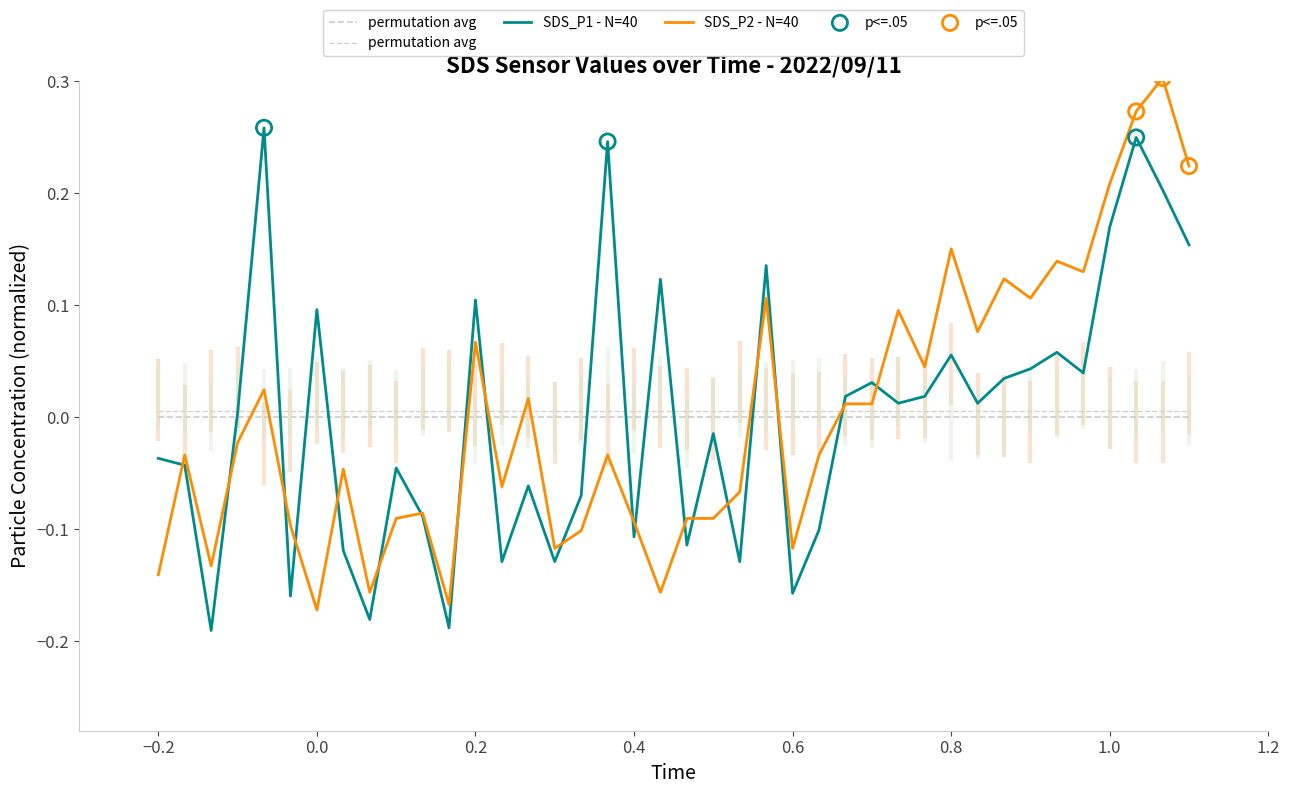

Which series has the widest spread of Y values?

SDS_P2